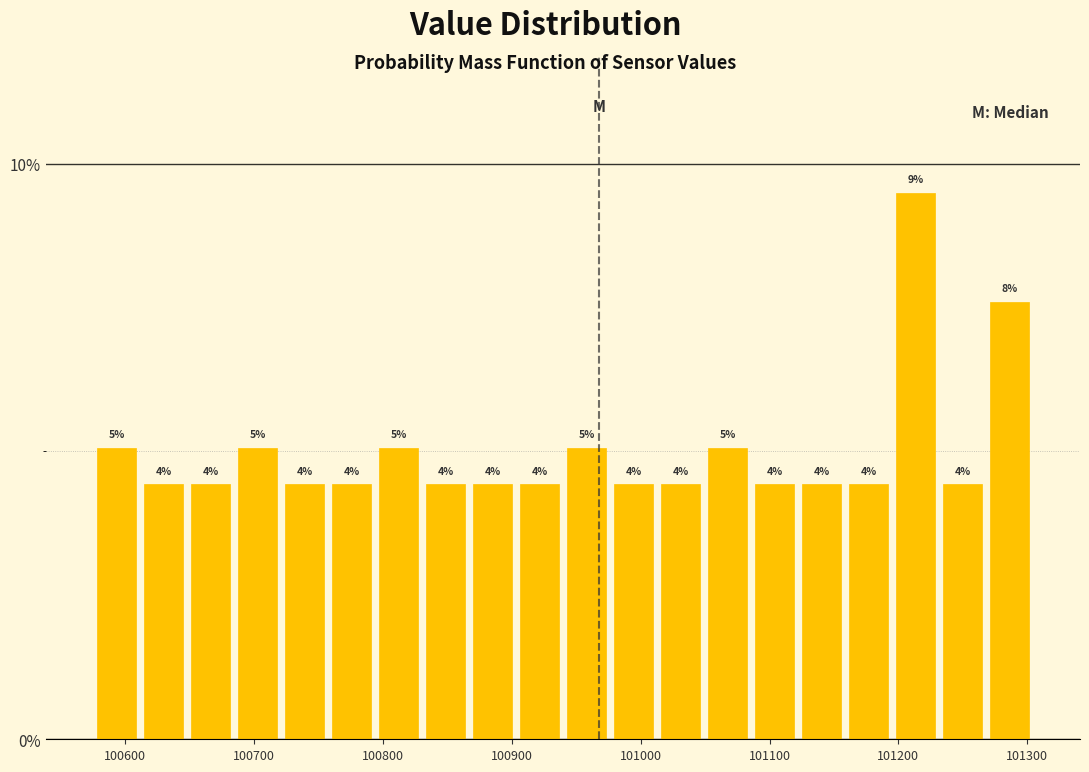

Around what value on the x-axis is the tallest bar? Give the approximate position of its centre, as read against the axis.

101210